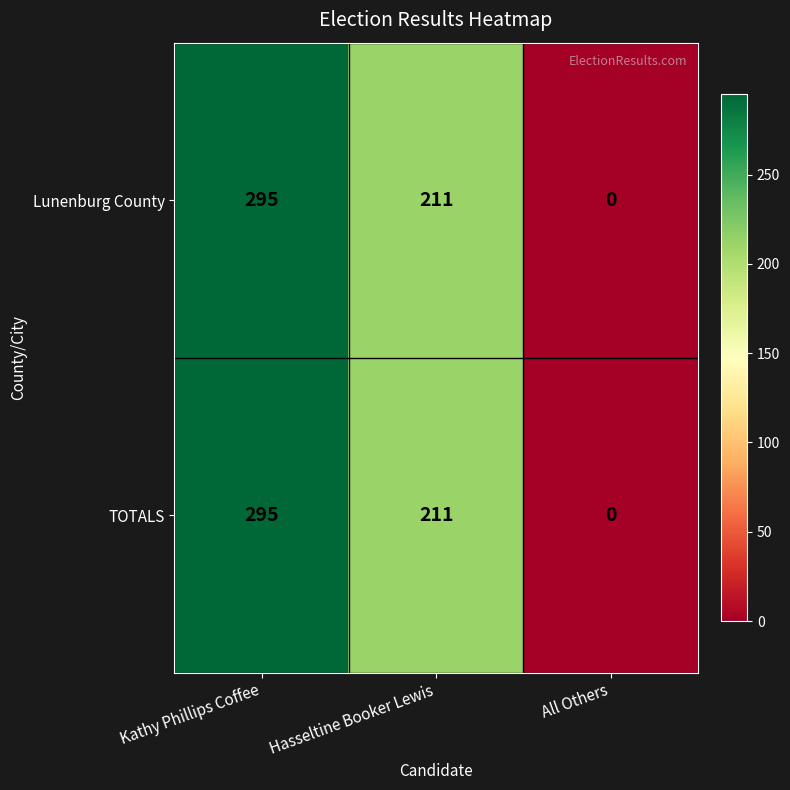

The value of Lunenburg County at Kathy Phillips Coffee is 295. True or false?

True